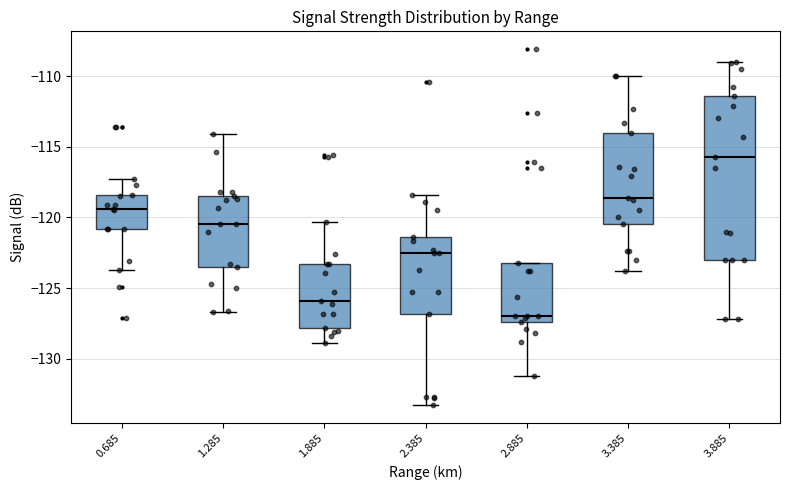

Reading left to right, transcribe this box plot: for each box, give where its median line is, the range the box spans, and where its two whiskers end, as read against the y-axis. The values are not printed on the chart, so give them approximately, as read against the axis.

0.685: median -119.5, box -121.0 to -118.5, whiskers -123.5 to -117.5
1.285: median -120.5, box -123.5 to -118.5, whiskers -126.5 to -114.0
1.885: median -126.0, box -128.0 to -123.5, whiskers -129.0 to -120.5
2.385: median -122.5, box -127.0 to -121.5, whiskers -133.5 to -118.5
2.885: median -127.0, box -127.5 to -123.0, whiskers -131.0 to -123.0
3.385: median -118.5, box -120.5 to -114.0, whiskers -124.0 to -110.0
3.885: median -115.5, box -123.0 to -111.5, whiskers -127.0 to -109.0